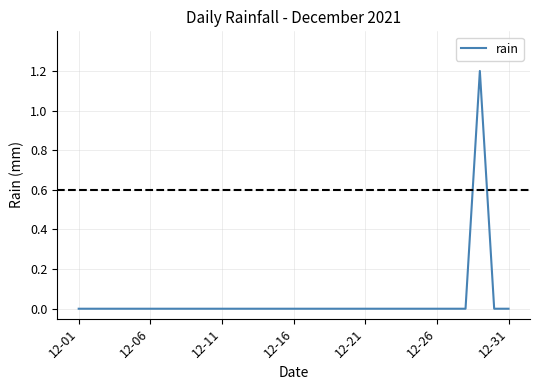

Is this an area chart (filled region under the line)?

No